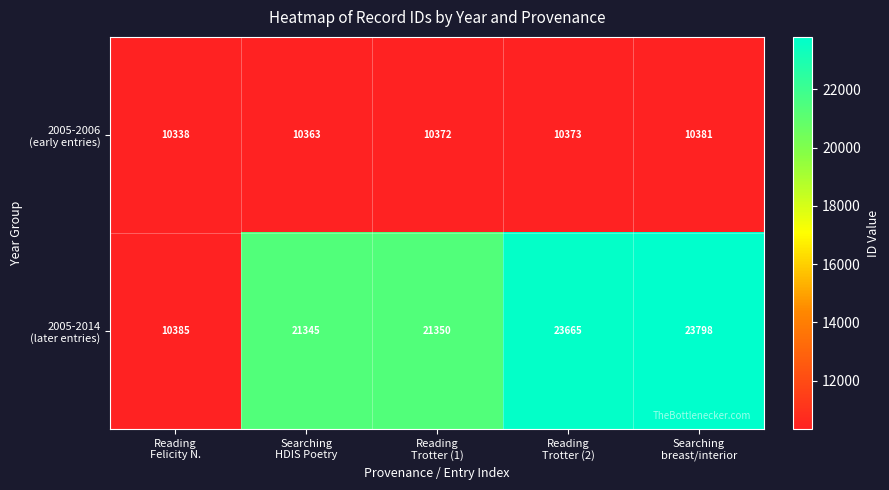

What is the minimum value shown in the chart?

10338